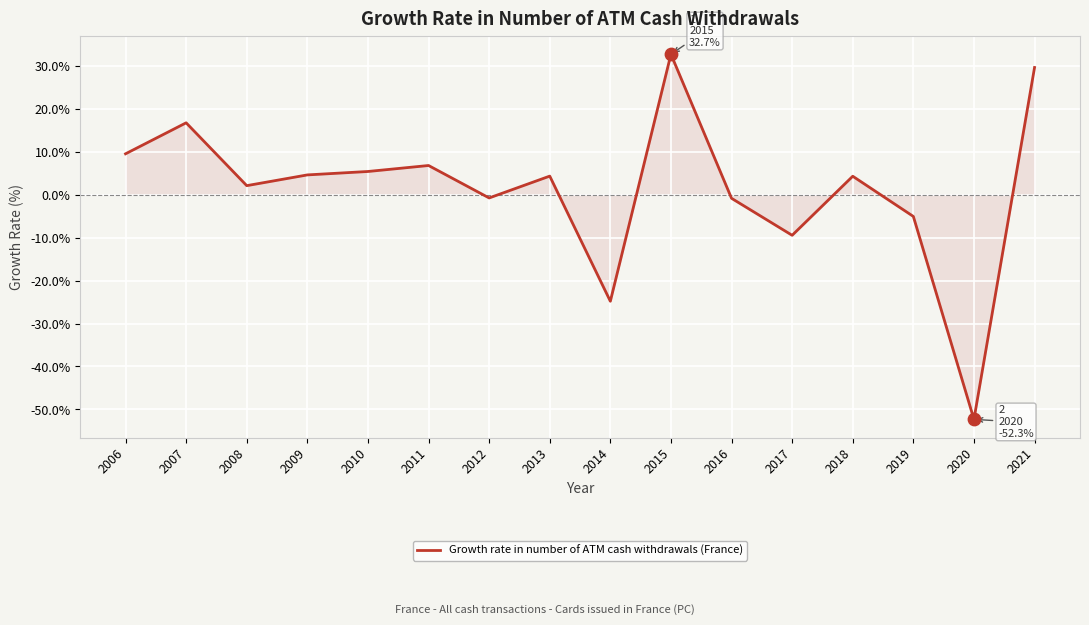

What is the change in value from 2012 to 2019?

-4.3